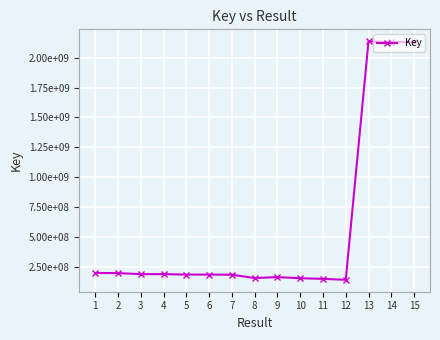

Rank the categories by value from lowest to highest.

12, 11, 10, 8, 9, 7, 5, 6, 3, 4, 2, 1, 14, 15, 13